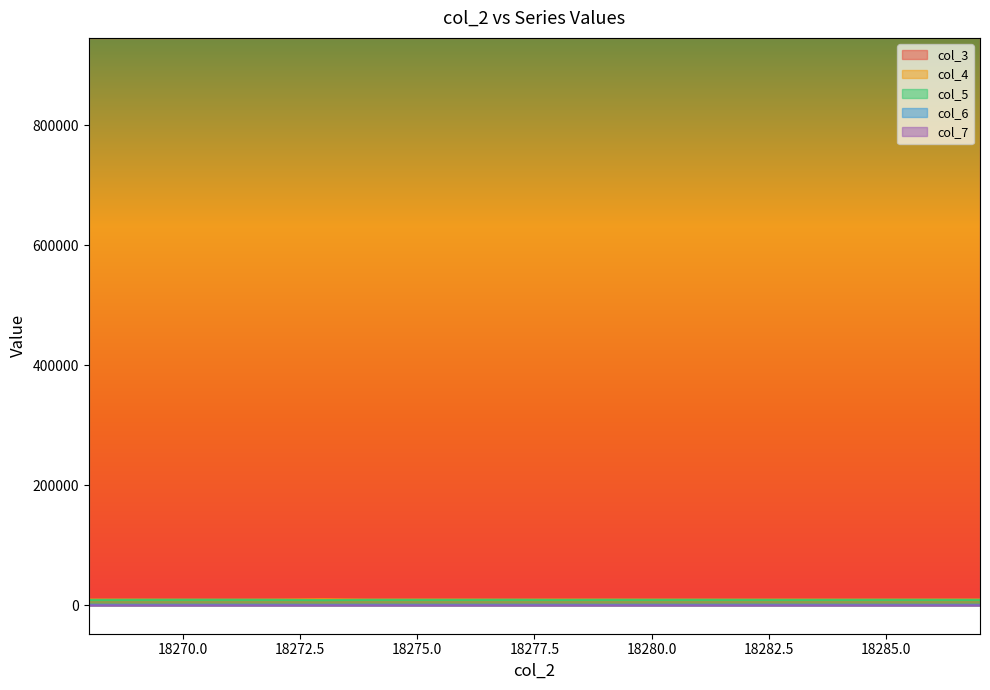

What are all the series names shown in the legend?

col_3, col_4, col_5, col_6, col_7